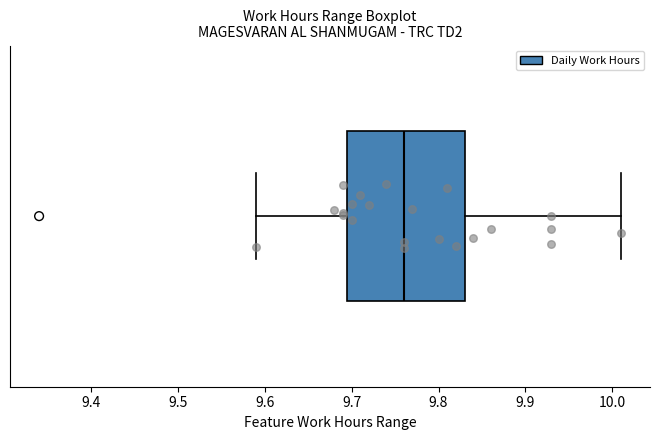

Transcribe this box plot: give where the median line is, the range the box spans, and where the two whiskers end, as read against the x-axis. The values are not printed on the chart, so give them approximately, as read against the axis.

median 9.76, box 9.70 to 9.83, whiskers 9.59 to 10.01